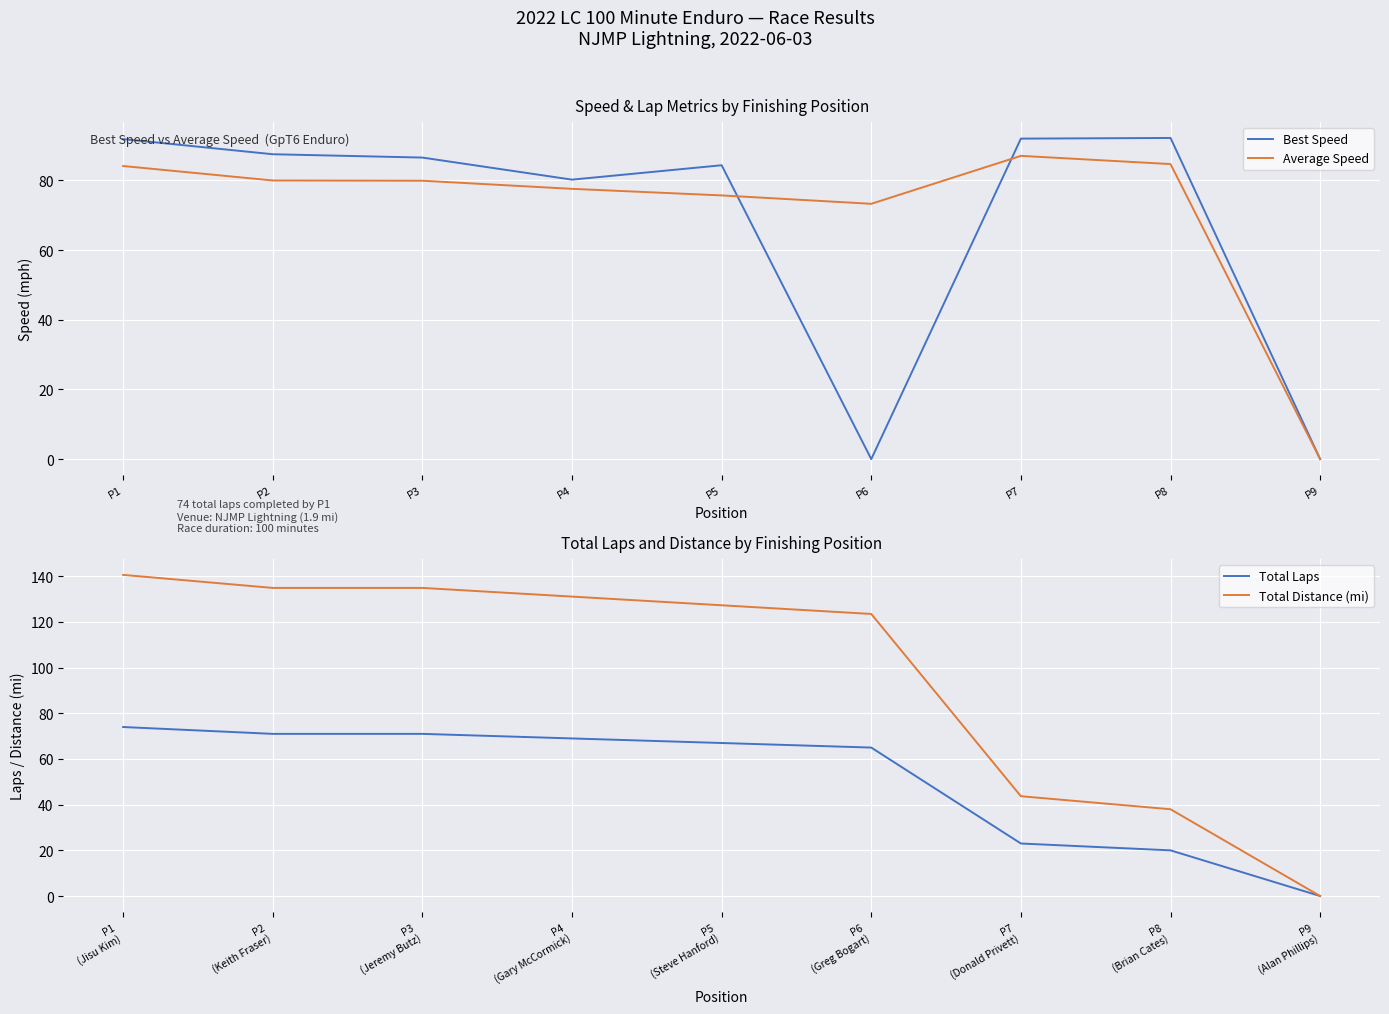

What is the difference between the second highest and minimum values in the Total Laps series?

71.0